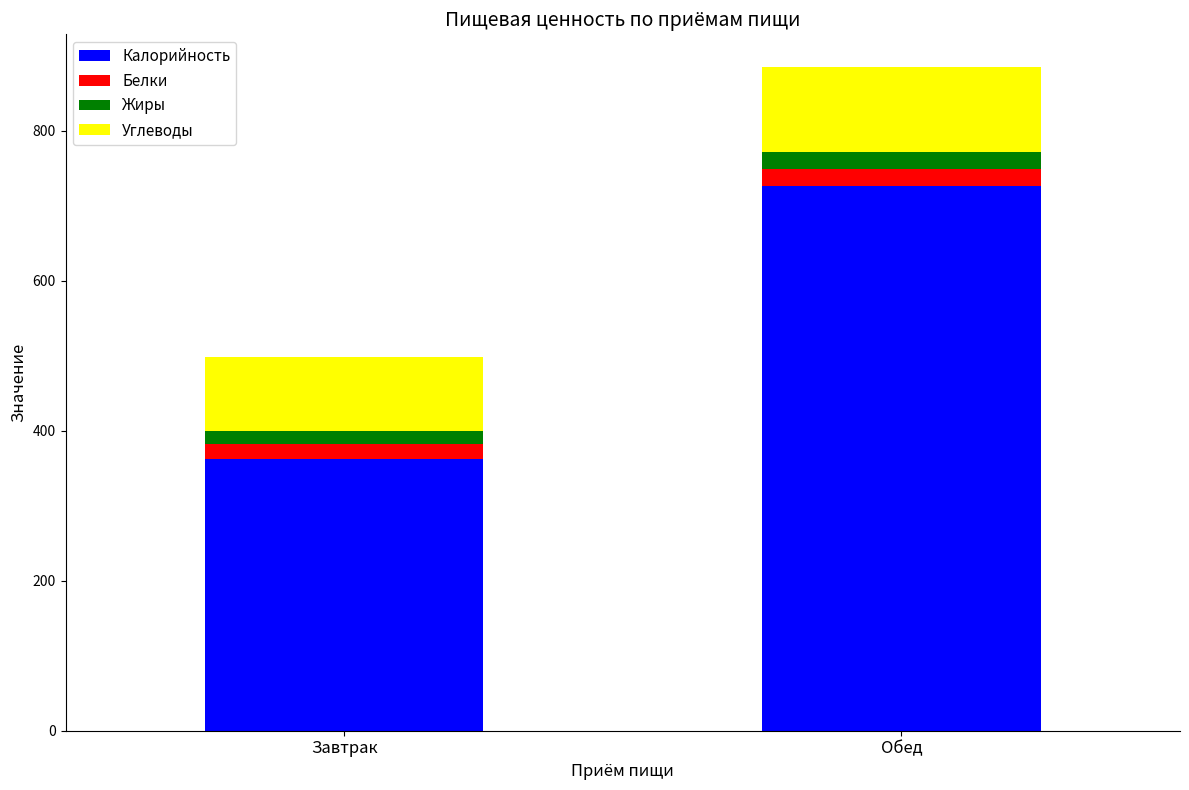

At which category is the sum across all series the highest?

Обед